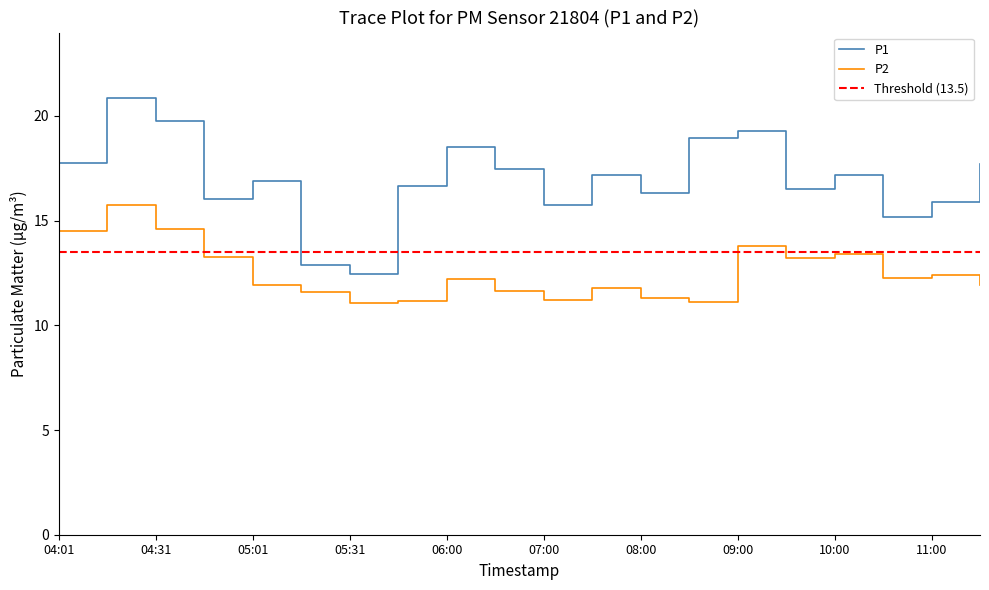

What position from the right is 04:01?

20